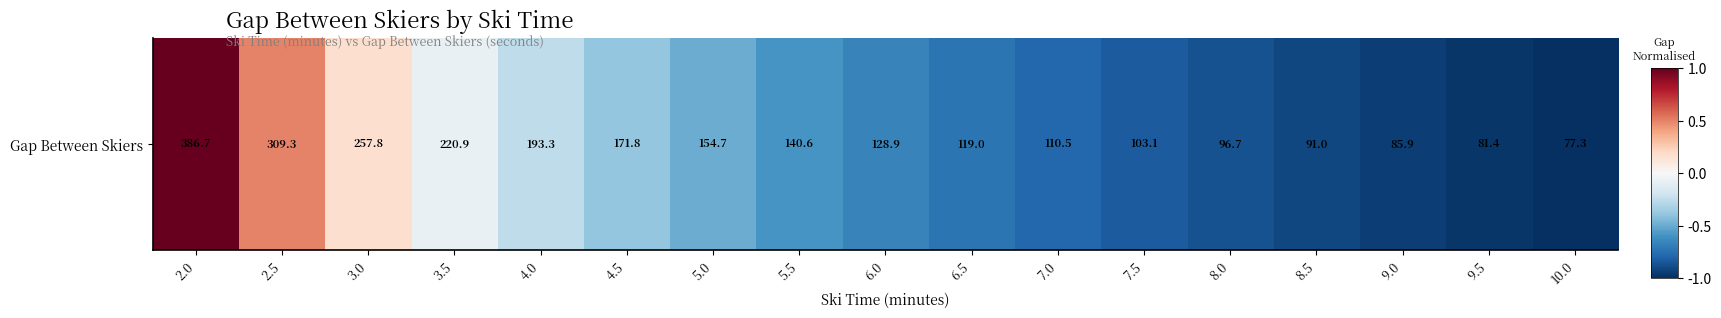

What is the difference between the values at 5.0 and 2.5?

1.0